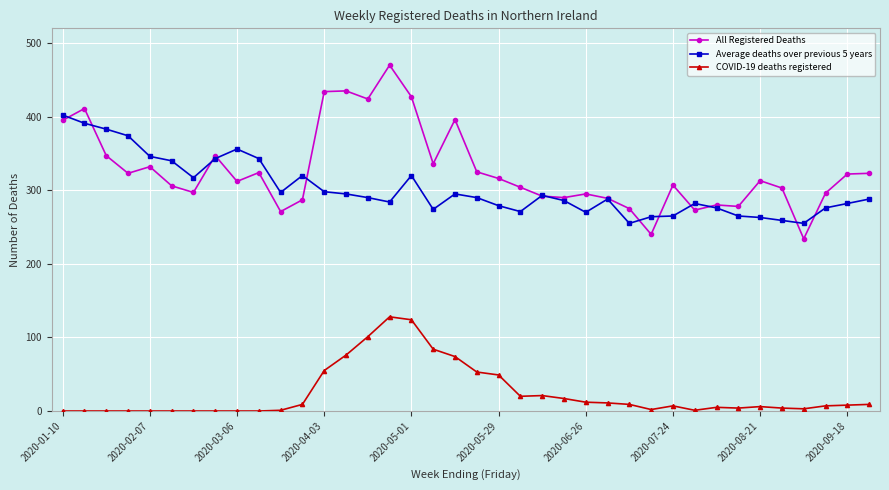

True or false: Average deaths over previous 5 years and COVID-19 deaths registered intersect in this chart.

False